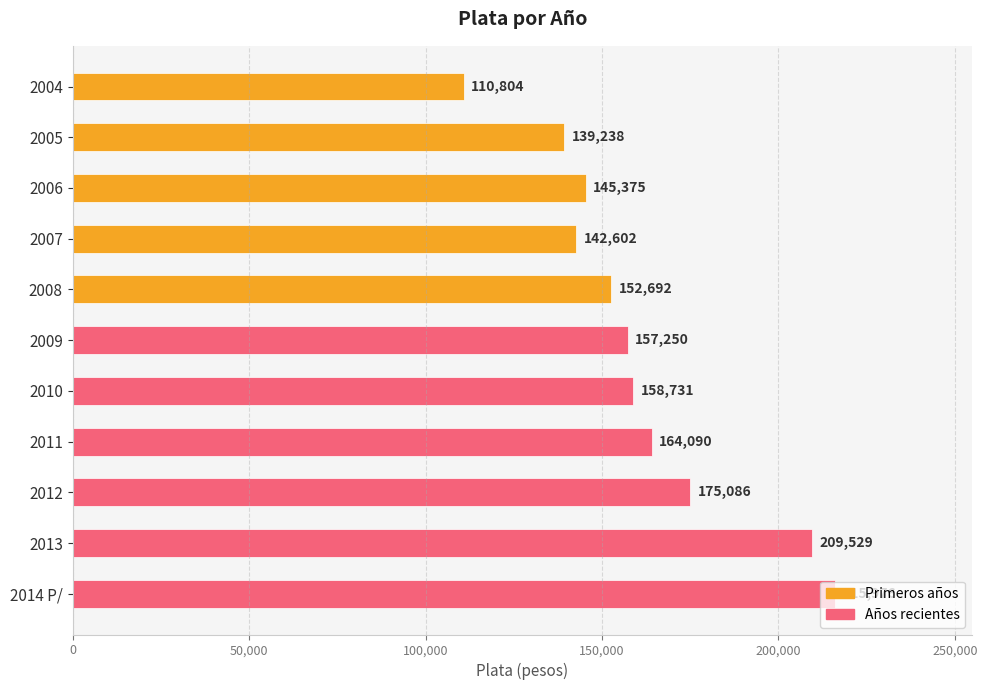

Between 2010 and 2007, which is larger?

2010